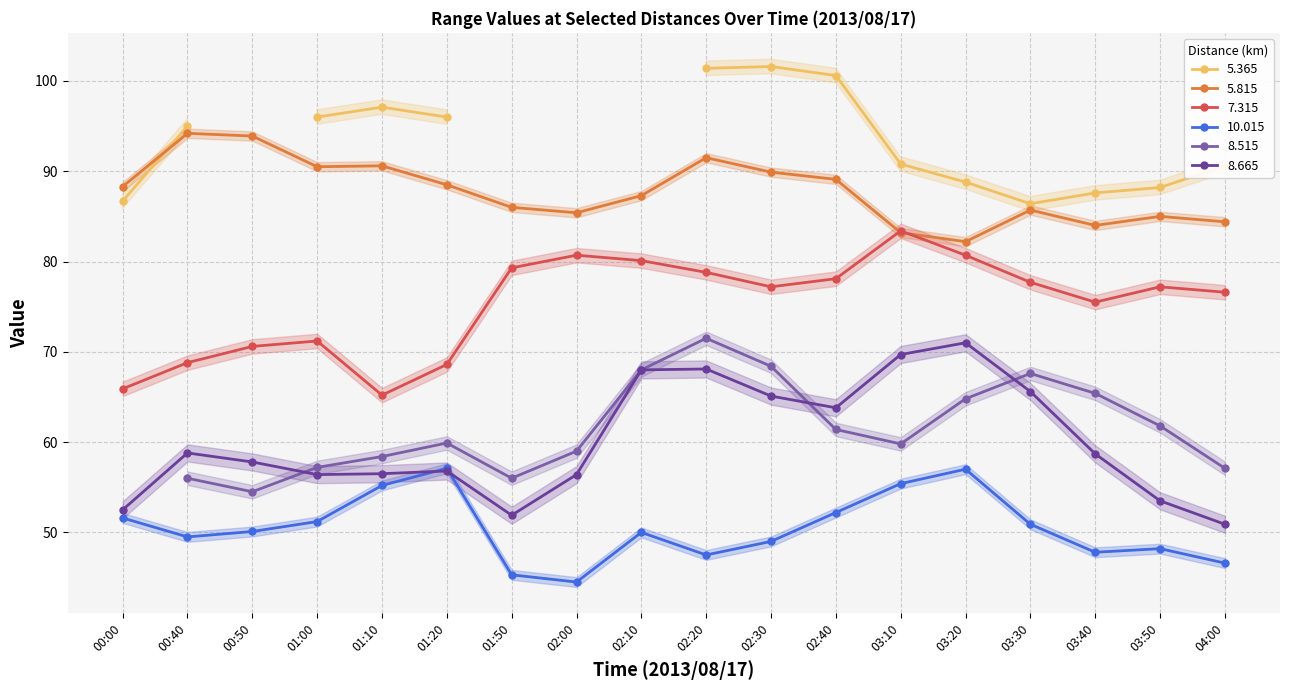

What is the maximum value for 5.815?

94.2